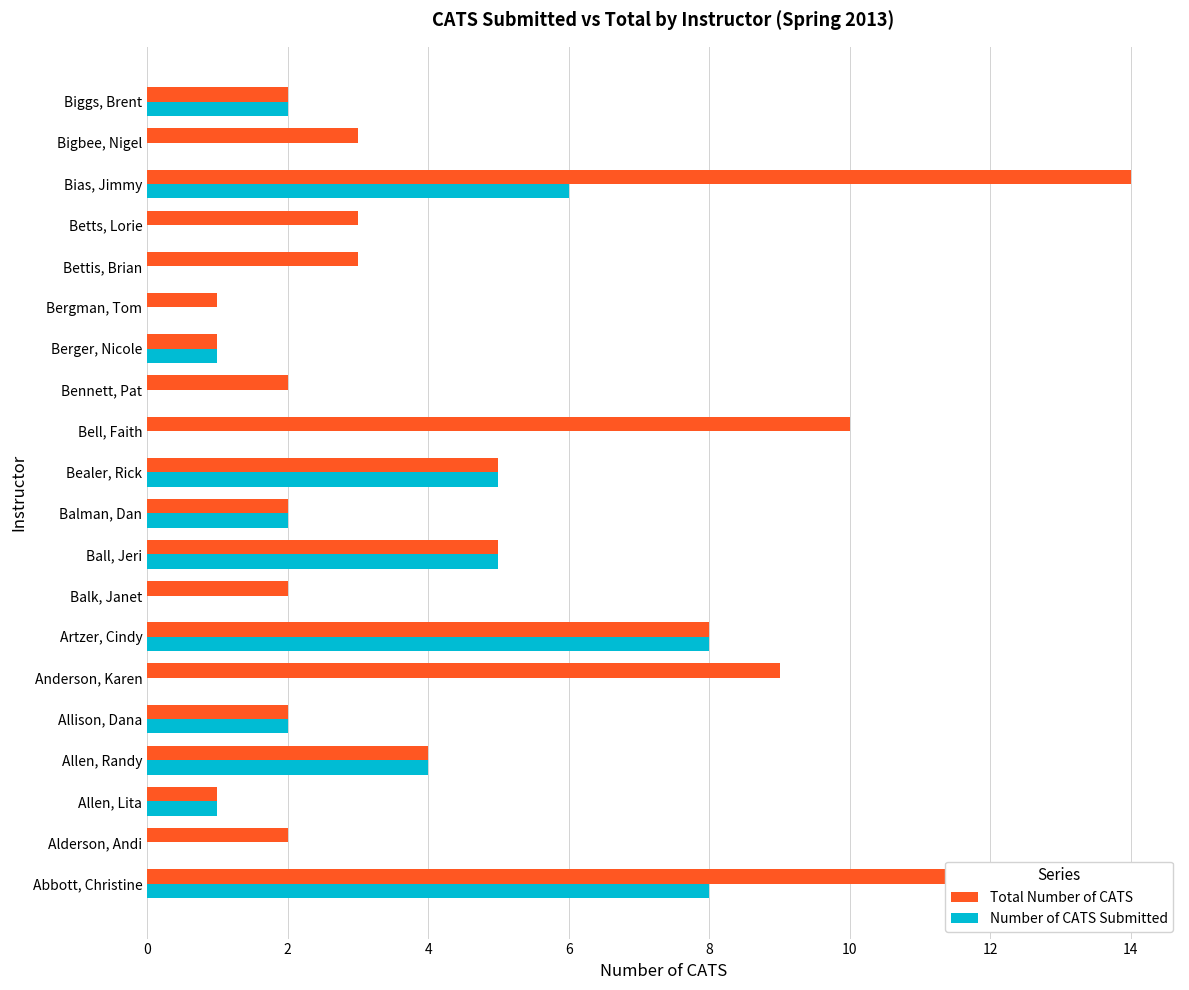

Which series has the largest total across all categories?

Total Number of CATS